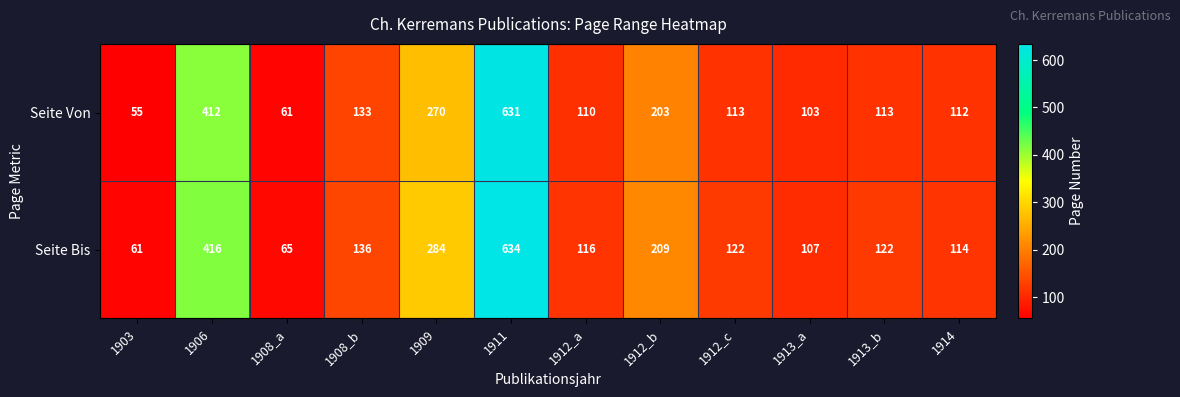

Reading left to right, transcribe all the data shown in this chart.

Seite Von: 55	412	61	133	270	631	110	203	113	103	113	112
Seite Bis: 61	416	65	136	284	634	116	209	122	107	122	114